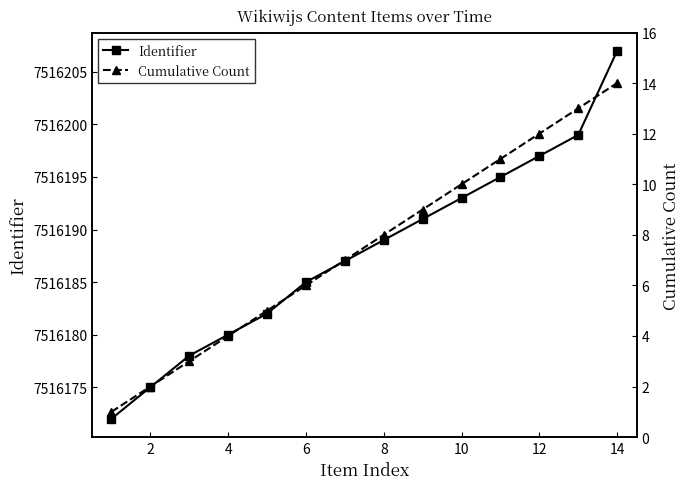

True or false: Identifier has more than 2 interior local peaks.

False